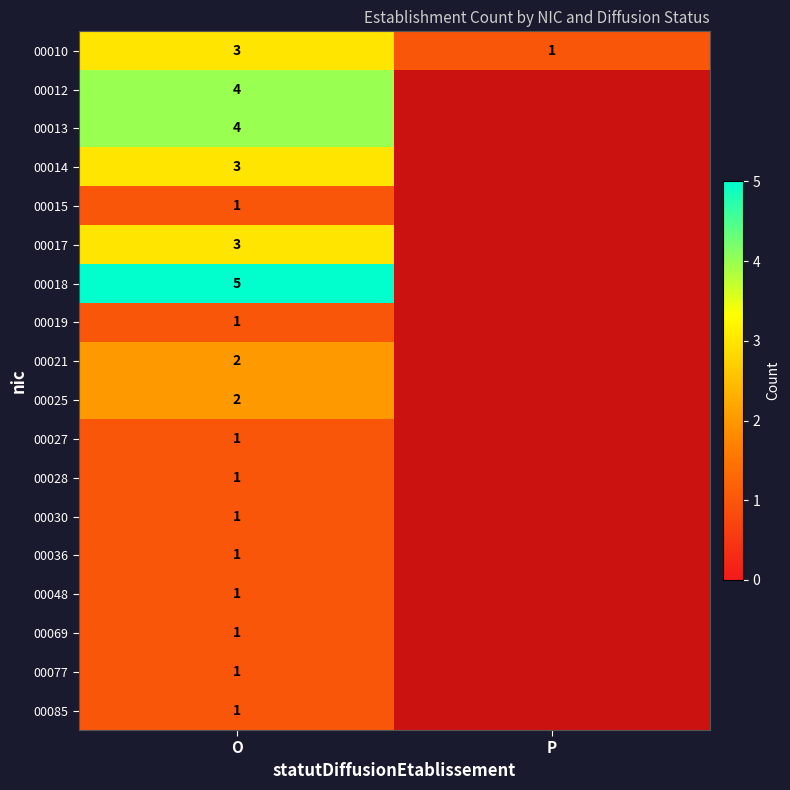

The 00025 series shows 4 at O. True or false?

False